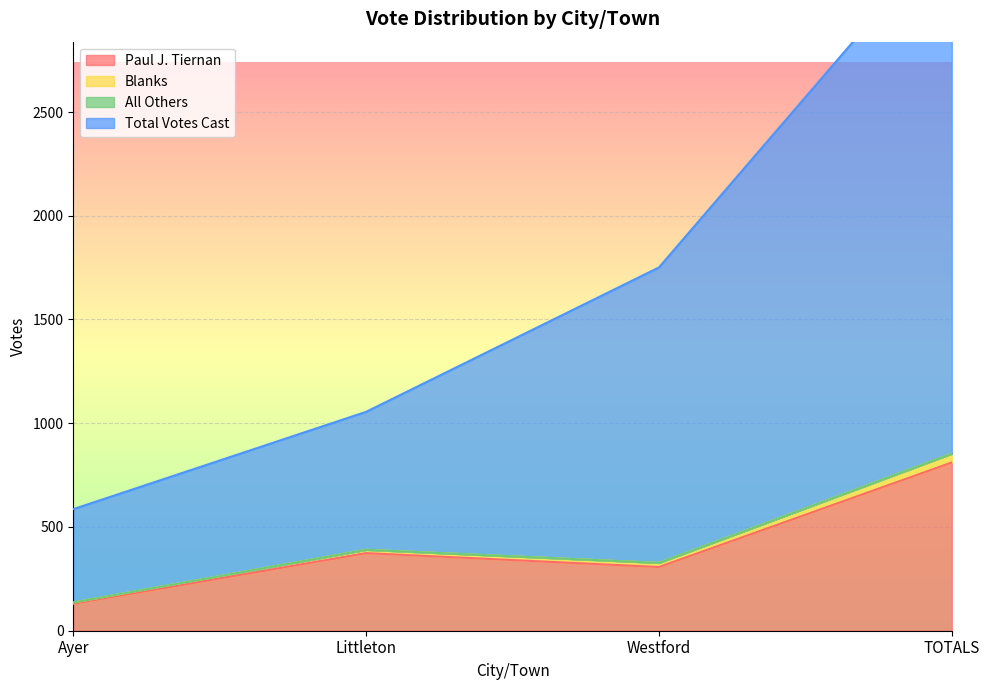

At which label does Paul J. Tiernan first exceed 374?

TOTALS